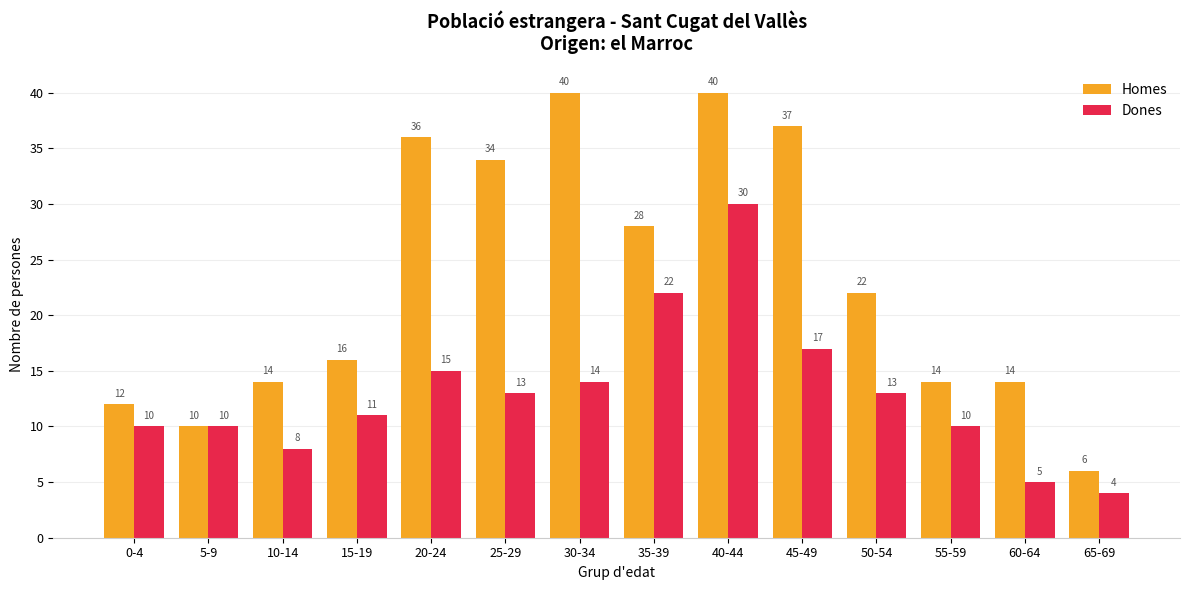

At 65-69, list the series in order from largest to smallest.

Homes, Dones